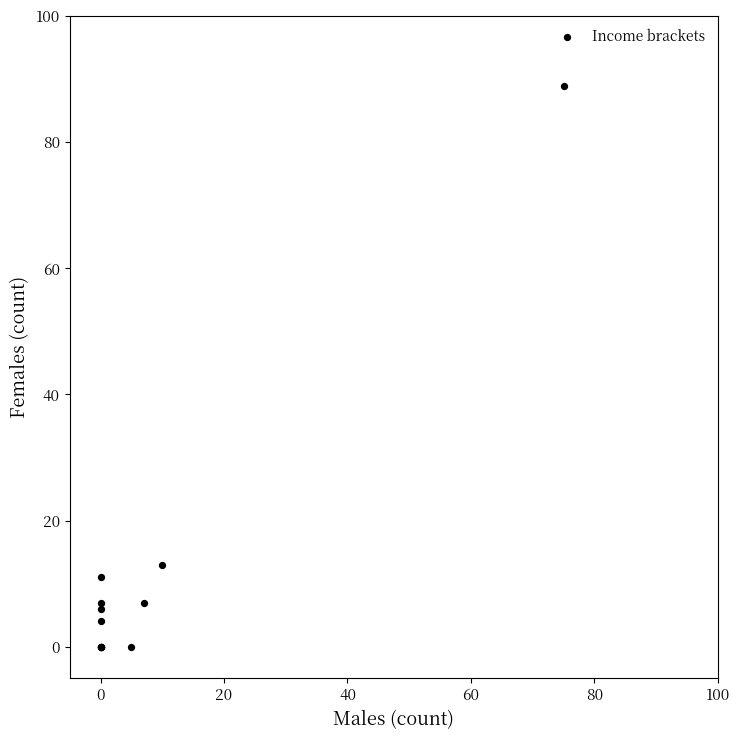

What Y value in the scatter plot is closest to 44?

13